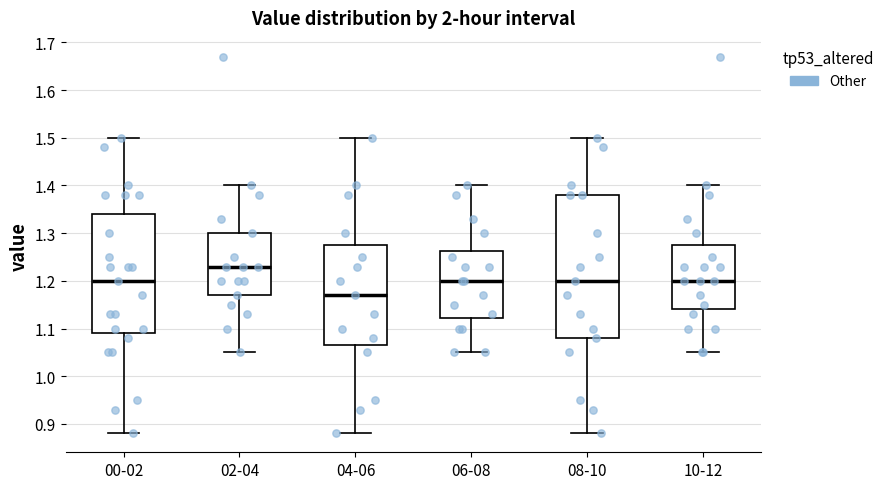

Reading left to right, transcribe this box plot: for each box, give where its median line is, the range the box spans, and where its two whiskers end, as read against the y-axis. The values are not printed on the chart, so give them approximately, as read against the axis.

00-02: median 1.20, box 1.09 to 1.34, whiskers 0.88 to 1.50
02-04: median 1.23, box 1.17 to 1.30, whiskers 1.05 to 1.40
04-06: median 1.17, box 1.07 to 1.28, whiskers 0.88 to 1.50
06-08: median 1.20, box 1.12 to 1.26, whiskers 1.05 to 1.40
08-10: median 1.20, box 1.08 to 1.38, whiskers 0.88 to 1.50
10-12: median 1.20, box 1.14 to 1.28, whiskers 1.05 to 1.40